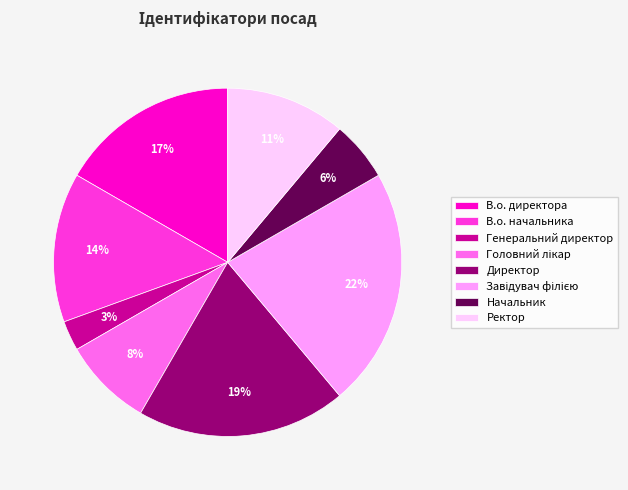

Is it true that Генеральний директор is 17% of the pie?

False